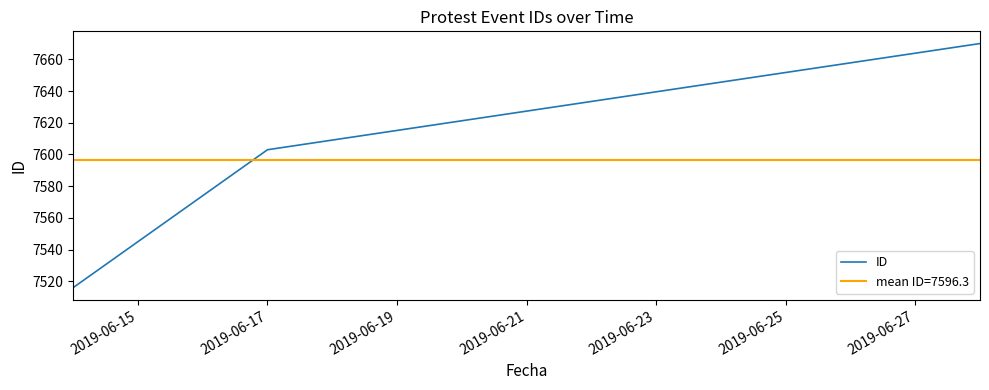

Where is the data nearest to the value 7593?

2019-06-17